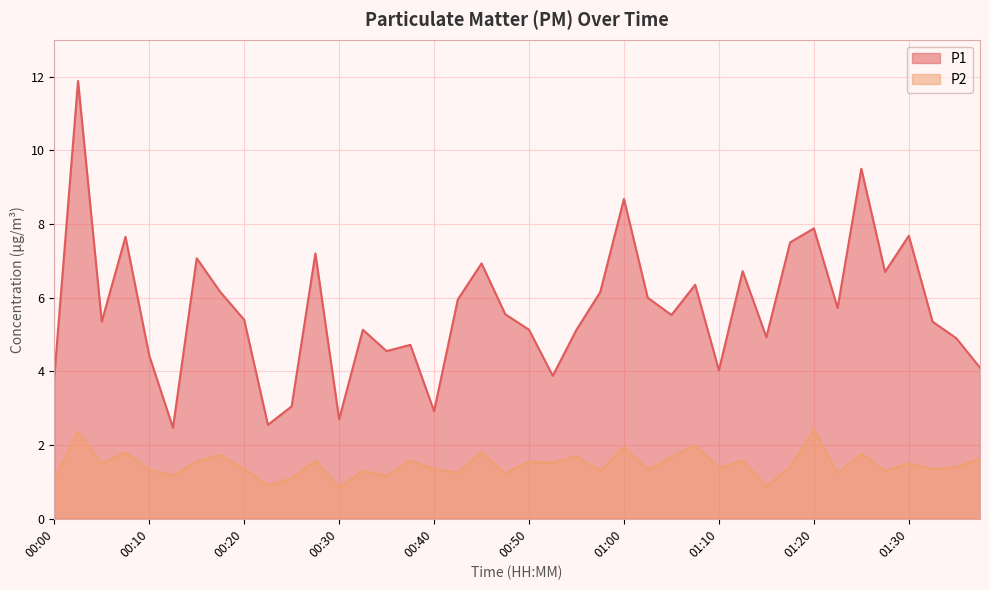

Reading left to right, what are all the values shown in this chart?

P1: 00:00=3.9	00:02=11.9	00:05=5.3	00:07=7.7	00:10=4.4	00:12=2.5	00:15=7.1	00:17=6.2	00:20=5.4	00:22=2.5	00:25=3.0	00:27=7.2	00:30=2.7	00:33=5.1	00:35=4.5	00:38=4.7	00:40=2.9	00:43=6.0	00:45=6.9	00:48=5.5	00:50=5.1	00:53=3.9	00:55=5.1	00:58=6.2	01:00=8.7	01:02=6.0	01:05=5.5	01:07=6.3	01:10=4.0	01:12=6.7	01:15=4.9	01:18=7.5	01:20=7.9	01:23=5.7	01:25=9.5	01:28=6.7	01:30=7.7	01:33=5.3	01:35=4.9	01:38=4.1
P2: 00:00=1.1	00:02=2.4	00:05=1.5	00:07=1.8	00:10=1.3	00:12=1.2	00:15=1.6	00:17=1.7	00:20=1.4	00:22=0.9	00:25=1.1	00:27=1.6	00:30=0.8	00:33=1.3	00:35=1.2	00:38=1.6	00:40=1.4	00:43=1.2	00:45=1.8	00:48=1.2	00:50=1.6	00:53=1.5	00:55=1.7	00:58=1.3	01:00=1.9	01:02=1.3	01:05=1.7	01:07=2.0	01:10=1.4	01:12=1.6	01:15=0.9	01:18=1.4	01:20=2.4	01:23=1.2	01:25=1.8	01:28=1.3	01:30=1.5	01:33=1.4	01:35=1.4	01:38=1.6